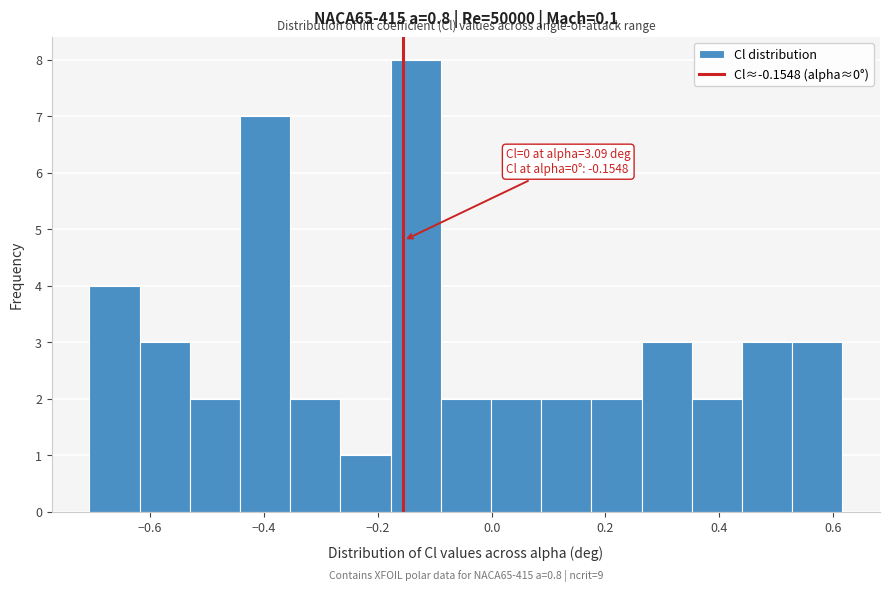

Over which range of the x-axis is the bar tallest?

-0.18 to -0.08